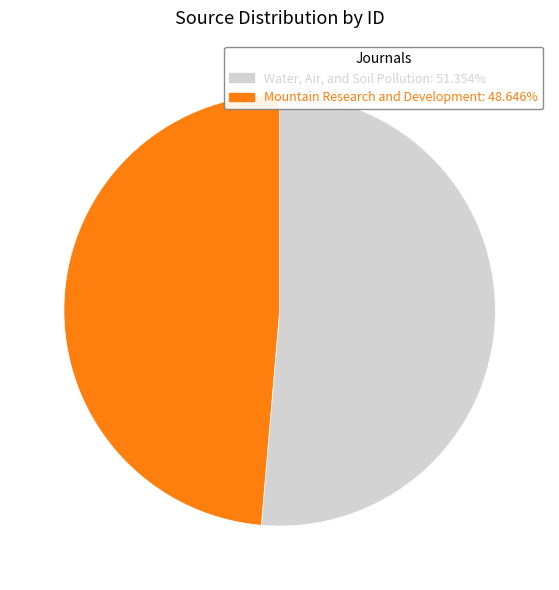

How many slices are in this pie chart?

2